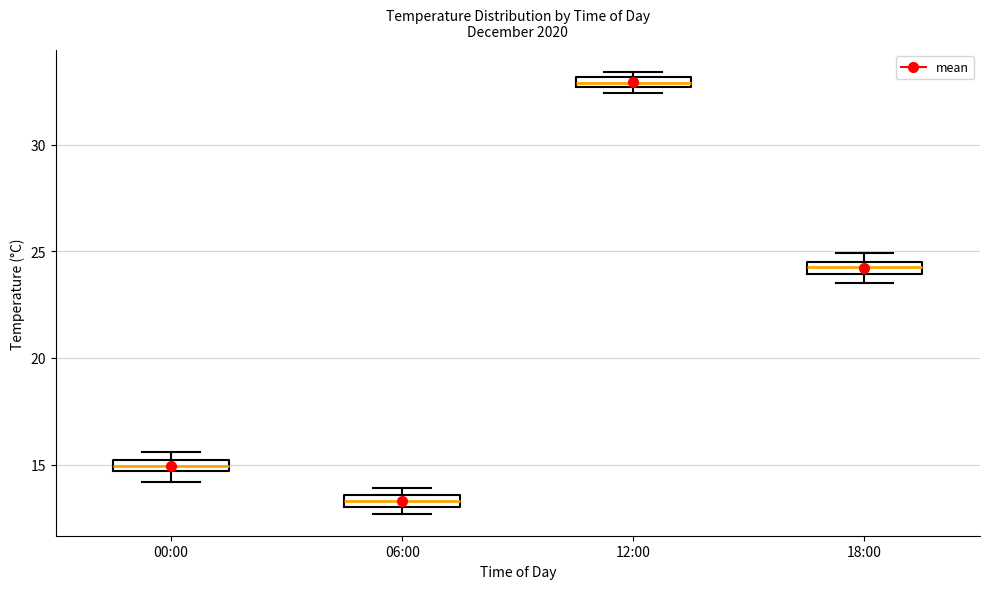

Where is the upper edge of the box for 00:00 on the y-axis? The values are not printed on the chart, so give them approximately, as read against the axis.

15.0